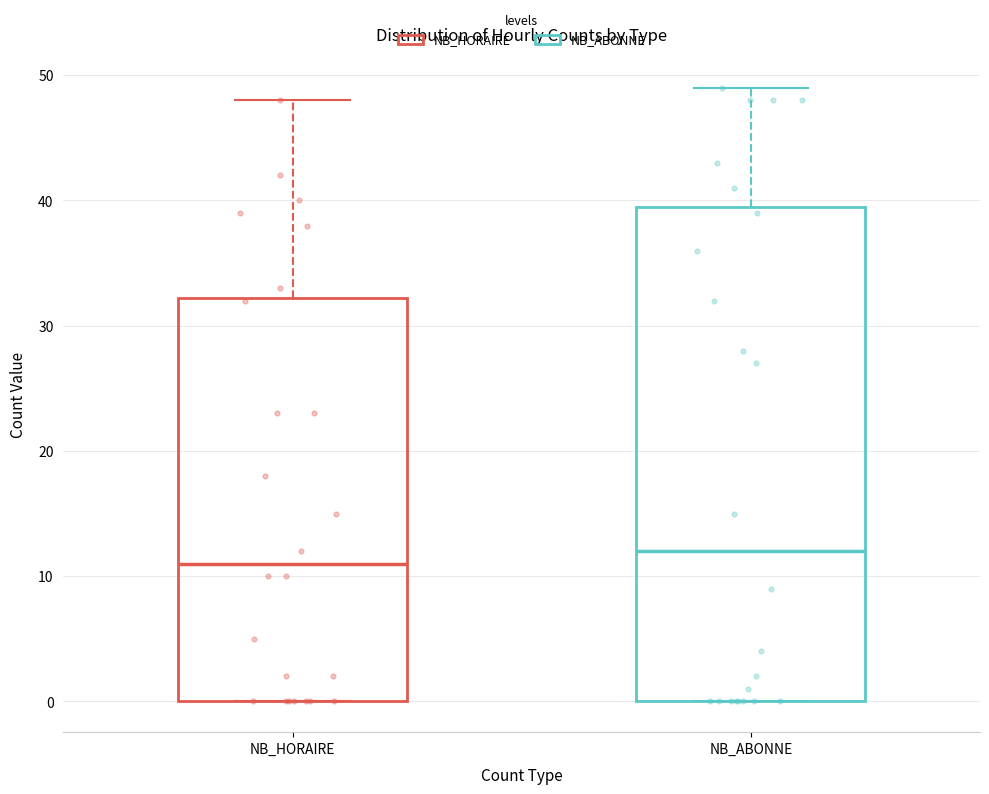

Reading left to right, read every box against the y-axis: the position of its median line, the range the box covers, and the ends of its whiskers. The values are not printed on the chart, so give them approximately, as read against the axis.

NB_HORAIRE: median 11, box 0 to 32, whiskers 0 to 48
NB_ABONNE: median 12, box 0 to 40, whiskers 0 to 49